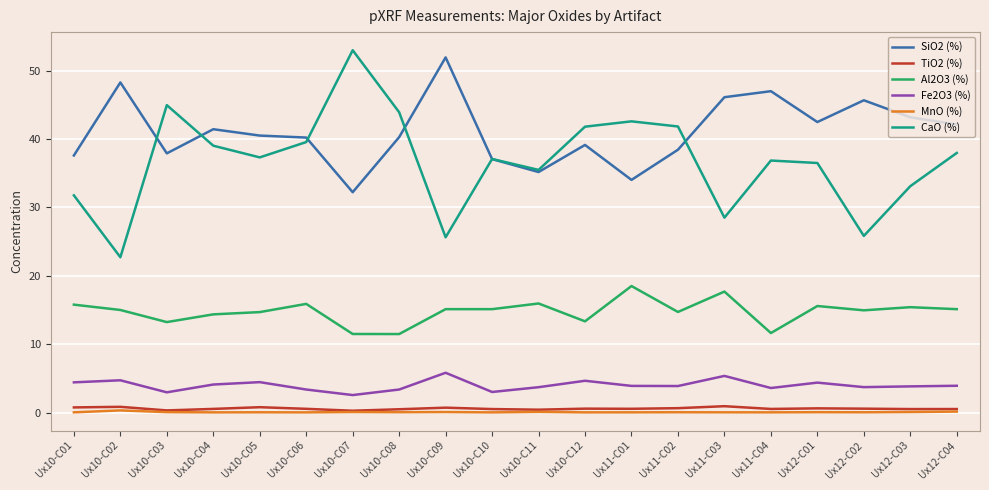

Is this an area chart (filled region under the line)?

No